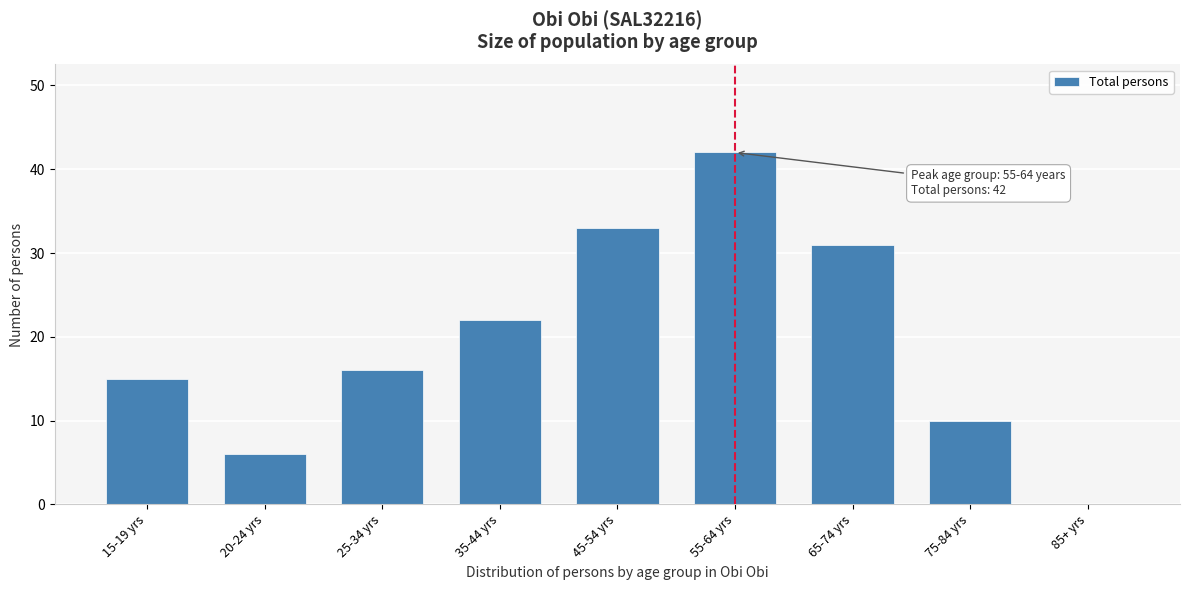

Reading left to right, list all the values displayed in this chart.

15-19 yrs=15	20-24 yrs=6	25-34 yrs=16	35-44 yrs=22	45-54 yrs=33	55-64 yrs=42	65-74 yrs=31	75-84 yrs=10	85+ yrs=0